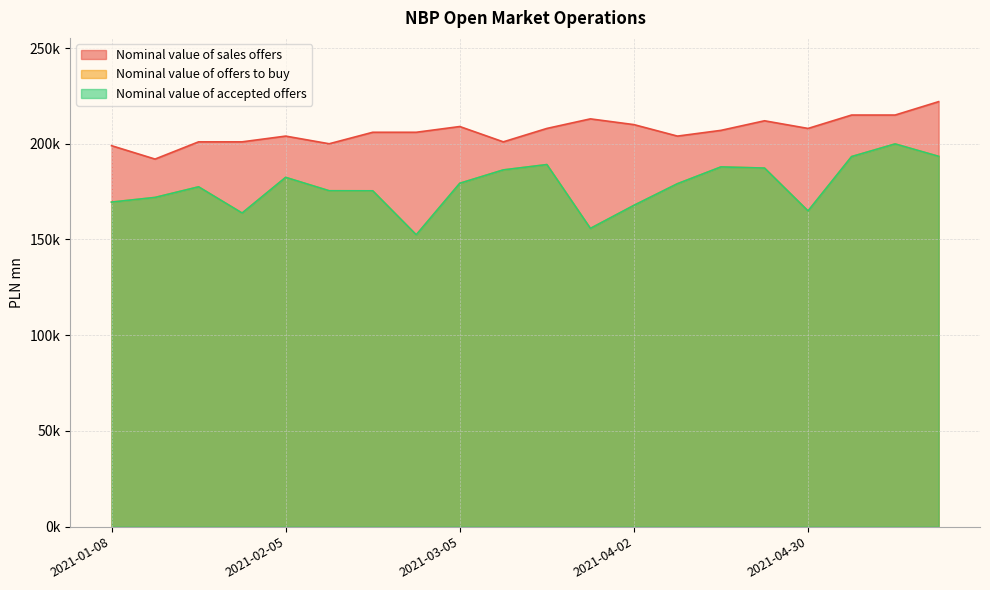

What is the difference between the maximum and minimum values in the Nominal value of offers to buy series?

47478.6